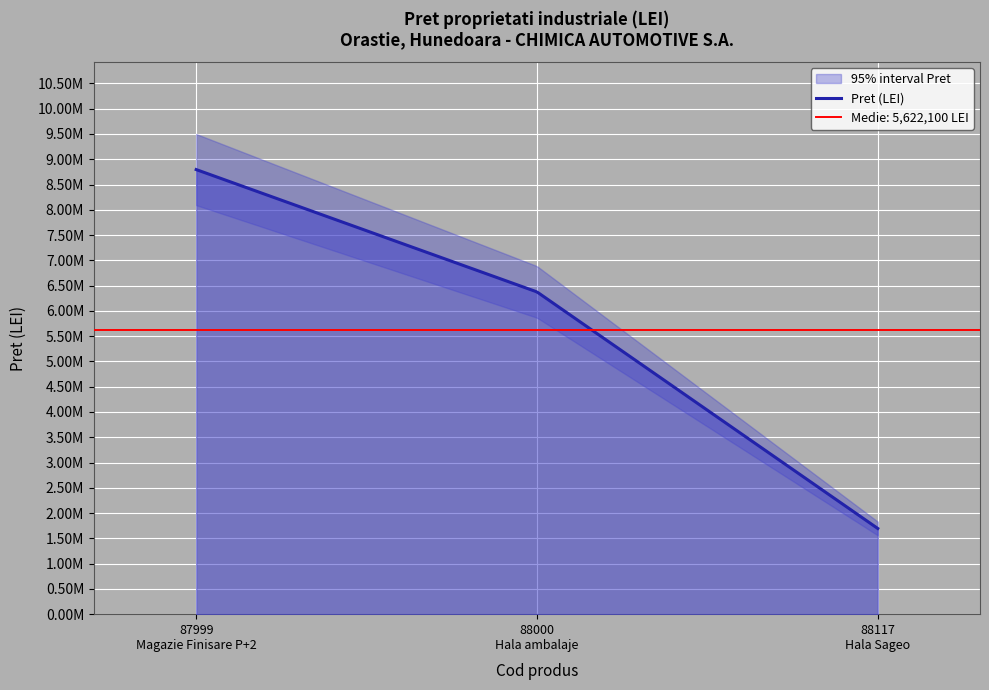

At which category does the chart reach its minimum across all series?

88117